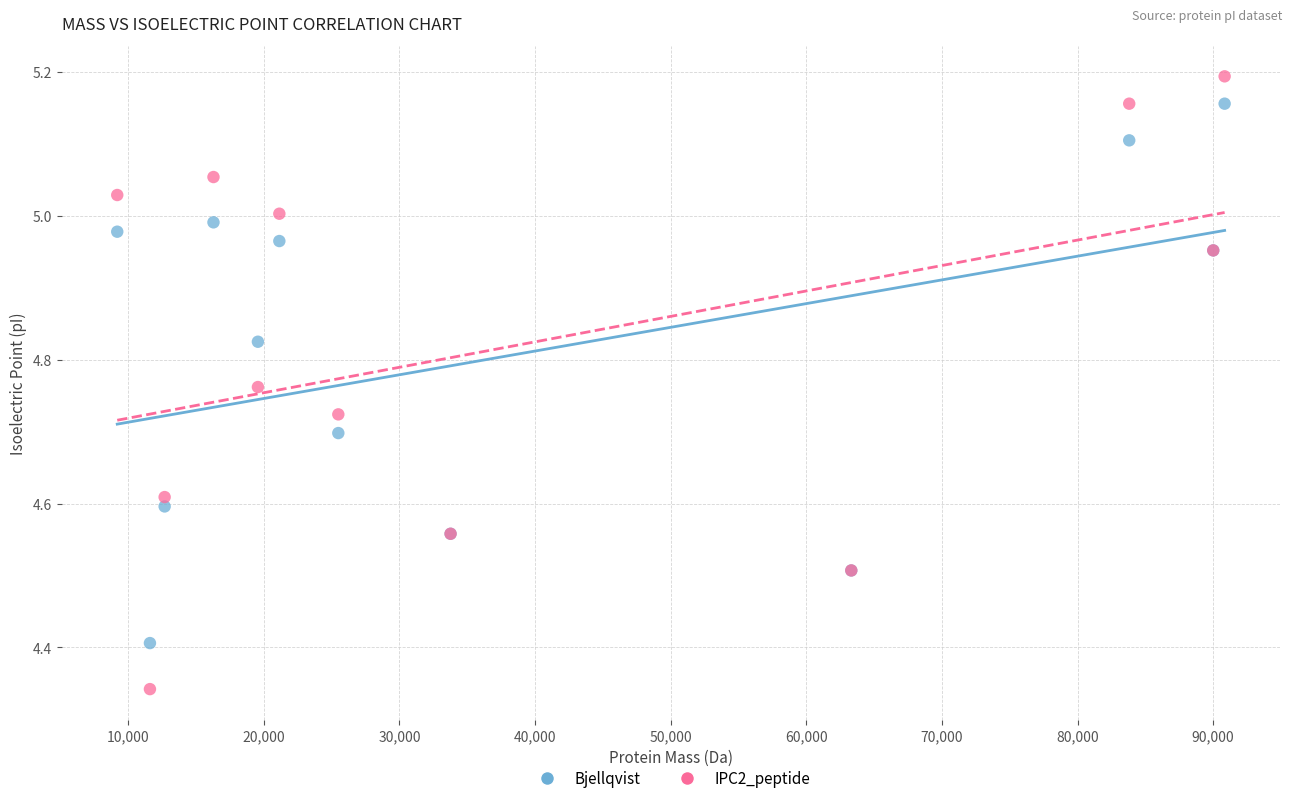

In the Bjellqvist series, what Y value is closest to 4?

4.4